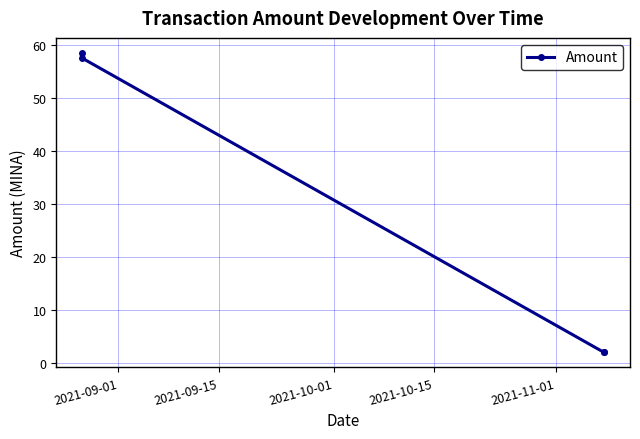

What is the maximum value shown in the chart?

58.5